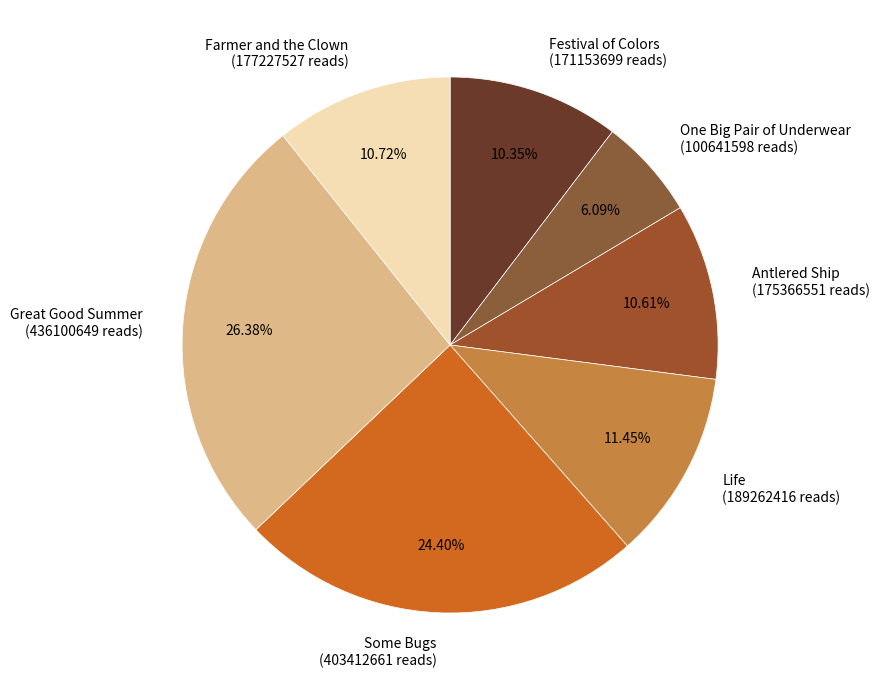

Is there a majority slice in this chart?

No